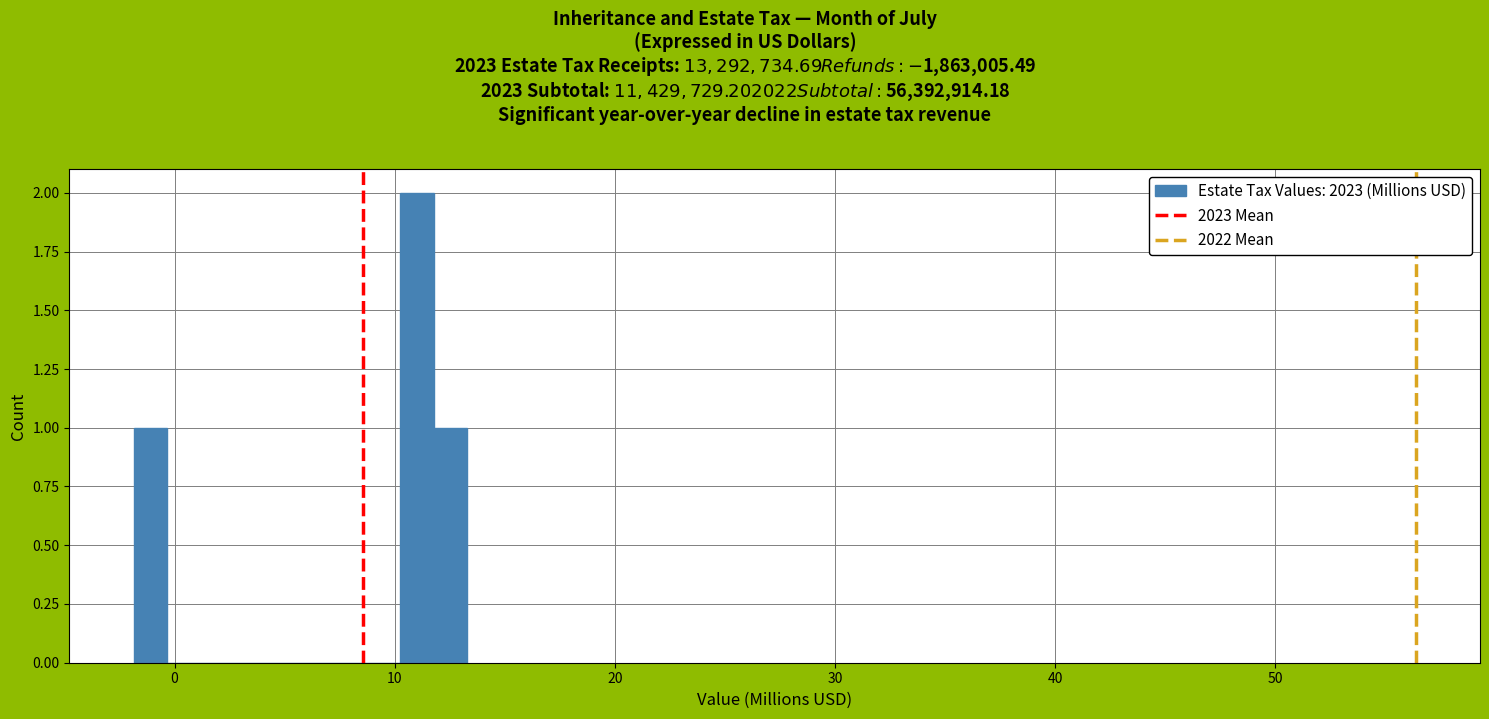

Around what value on the x-axis is the tallest bar? Give the approximate position of its centre, as read against the axis.

11